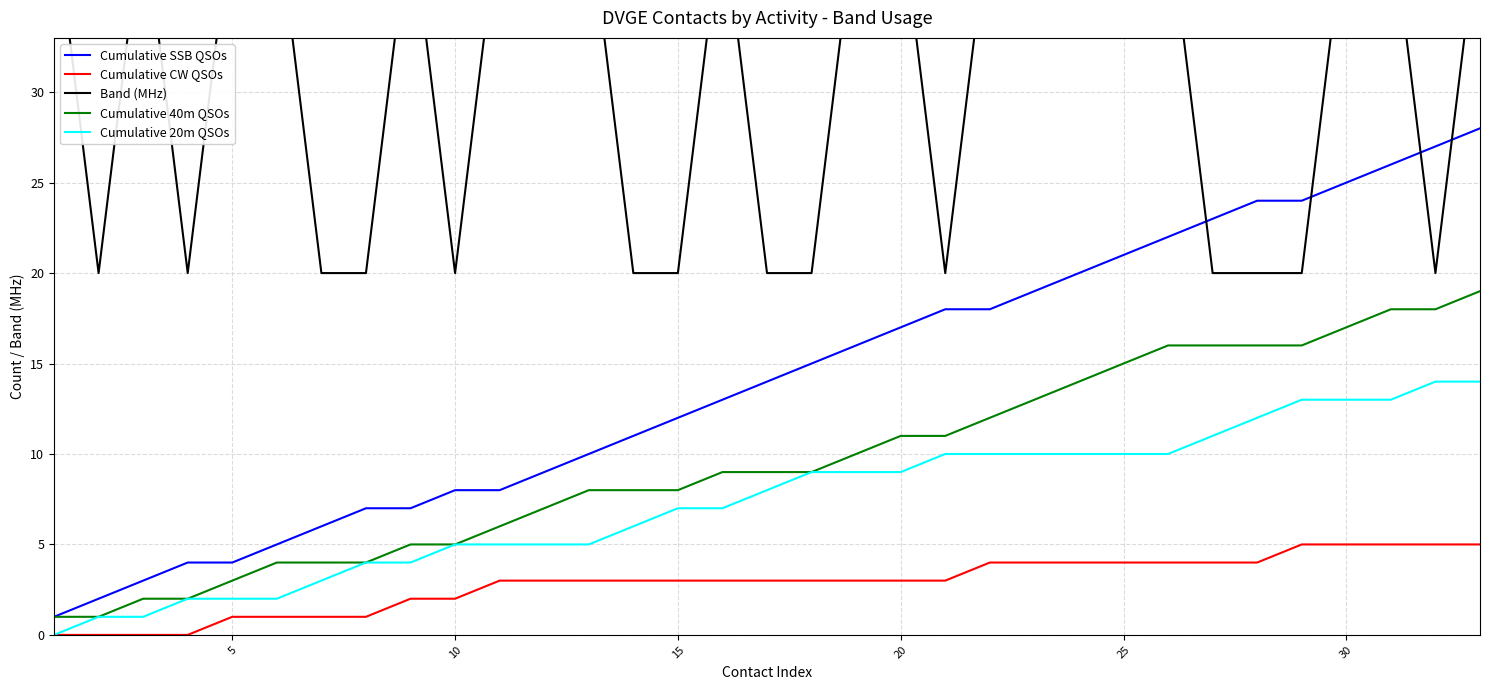

What is the highest value of the Cumulative 40m QSOs series?

19